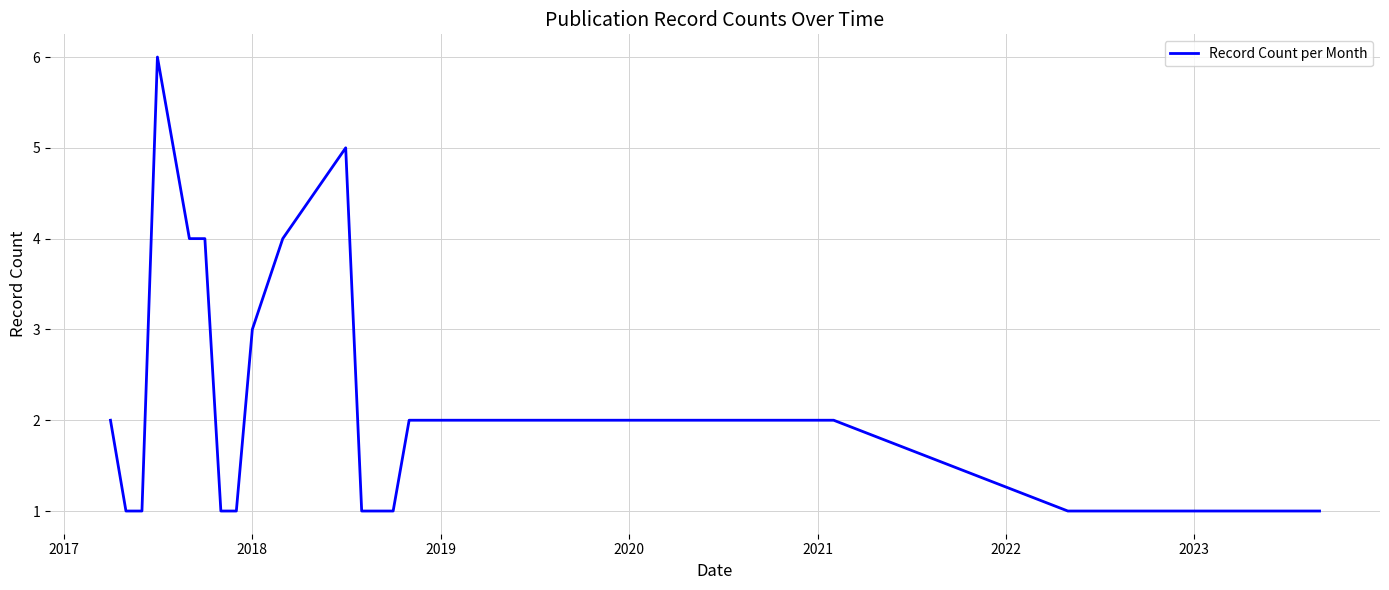

What is the greatest value displayed?

6